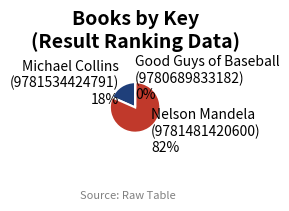

Is there a majority slice in this chart?

Yes